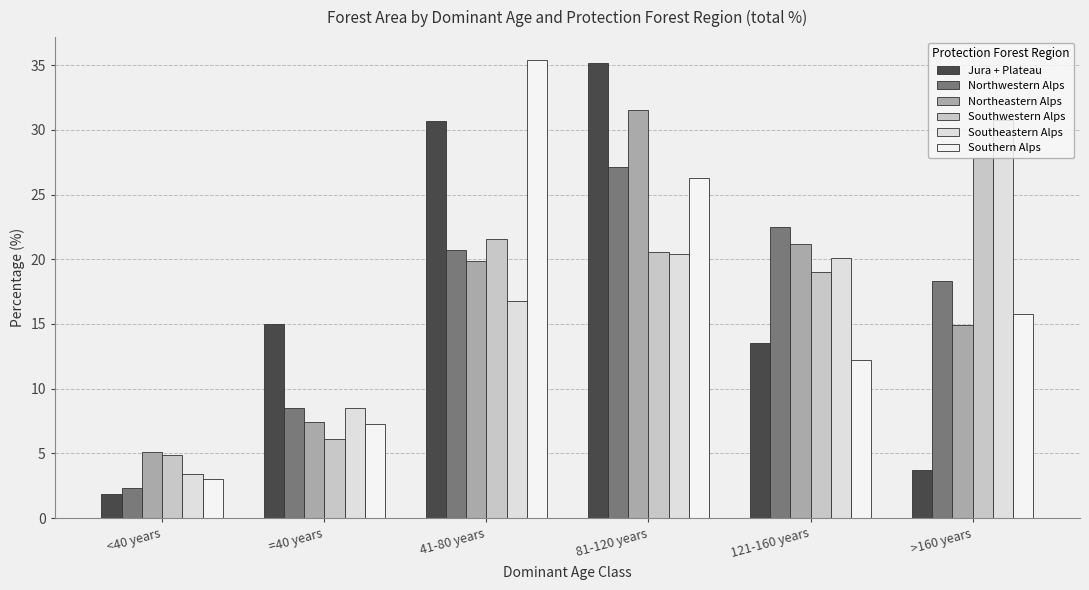

What is the difference between the maximum and second lowest values in the Jura + Plateau series?

31.5